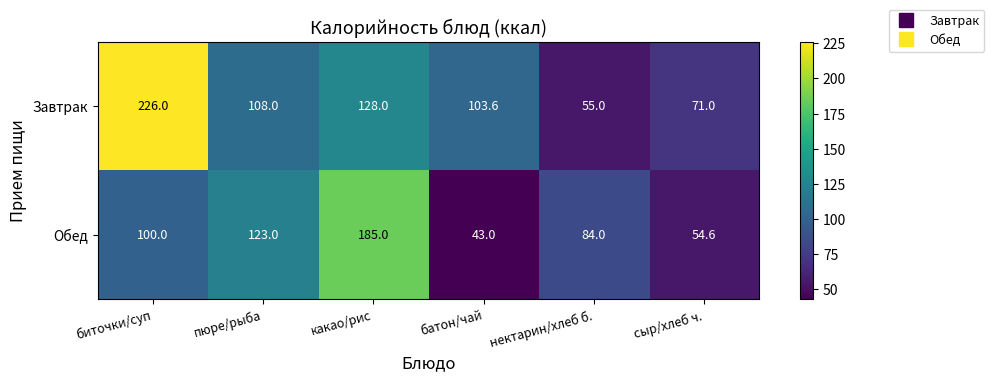

Read the Завтрак value at батон/чай.

103.6